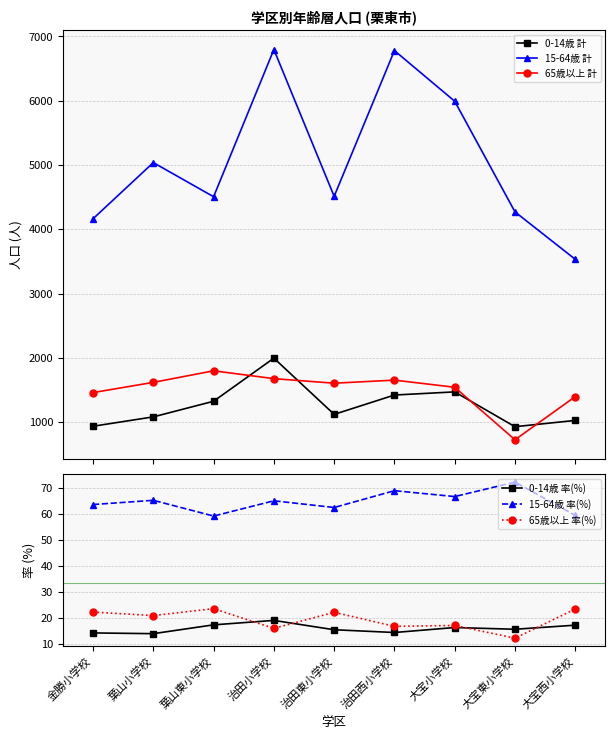

Which series has the largest total across all categories?

15-64歳 計